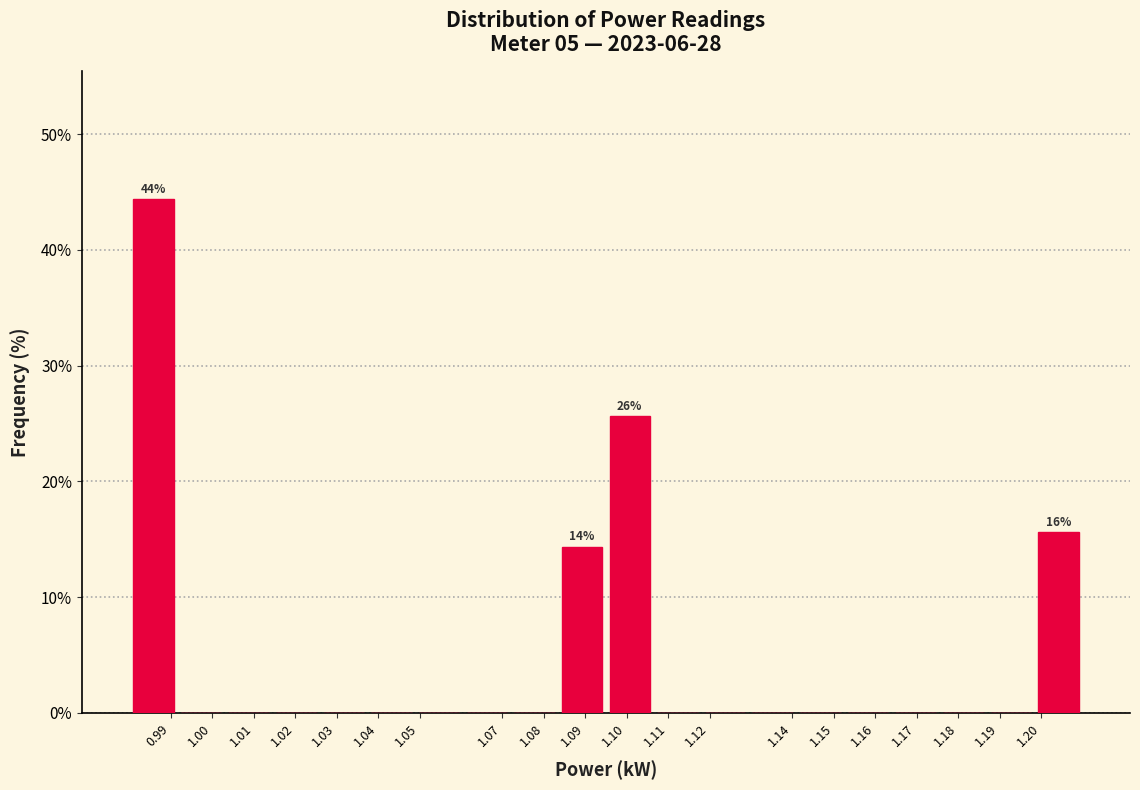

Which range on the x-axis has the tallest bar?

0.980 to 0.992